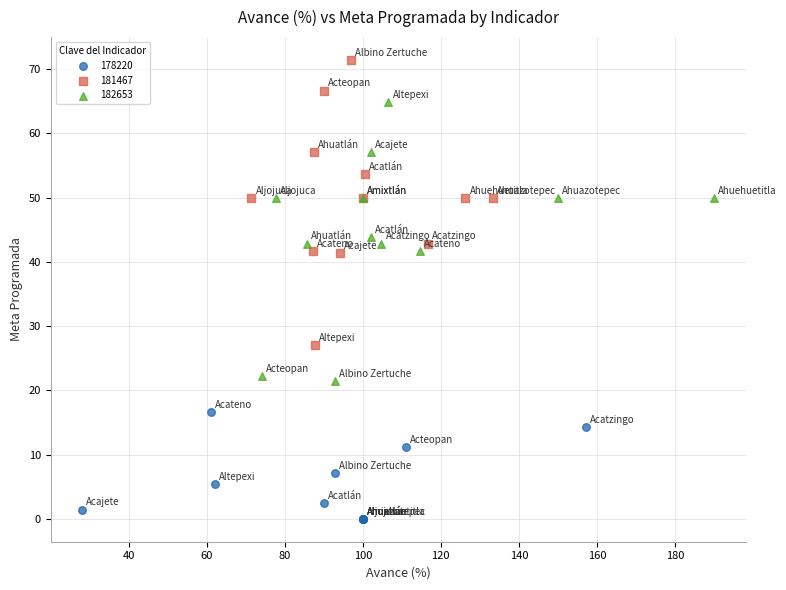

What are all the series names shown in the legend?

178220, 181467, 182653